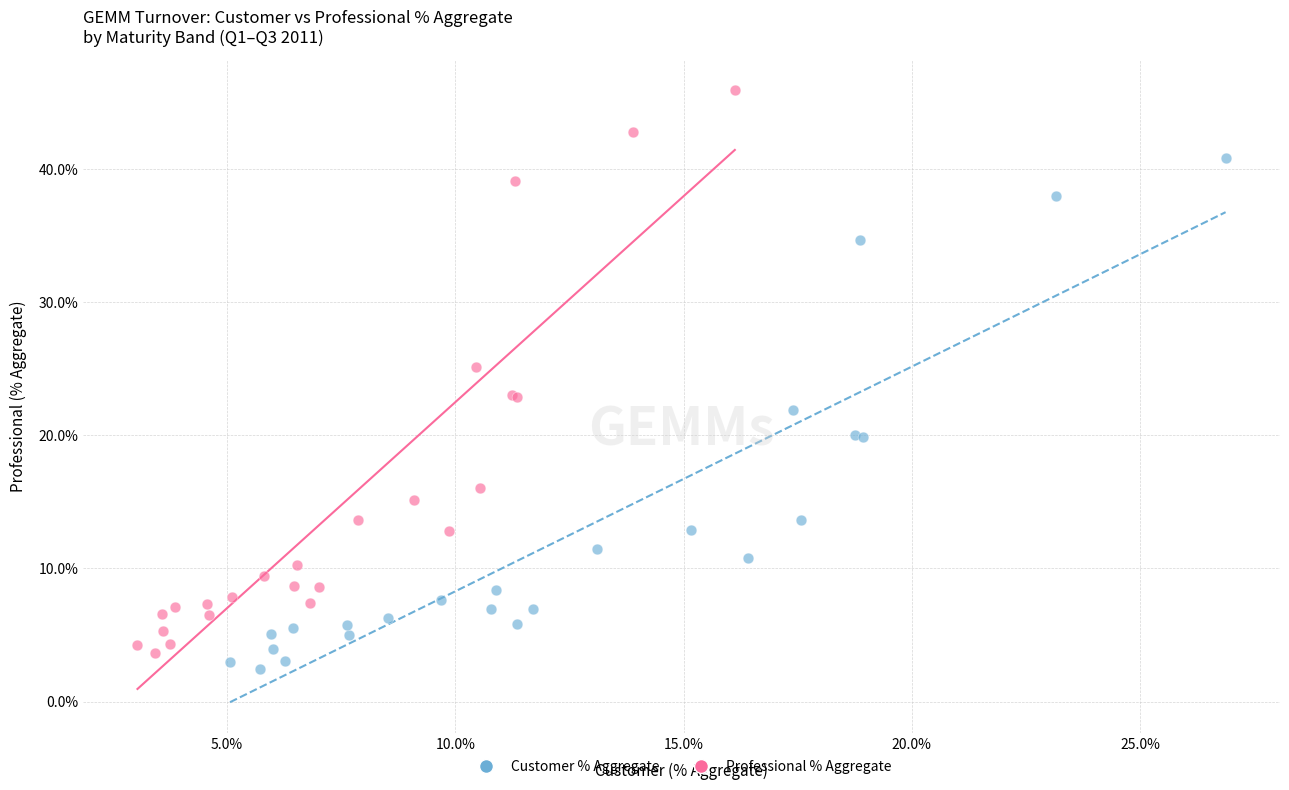

Which series has the largest Y range (max minus min)?

Professional % Aggregate